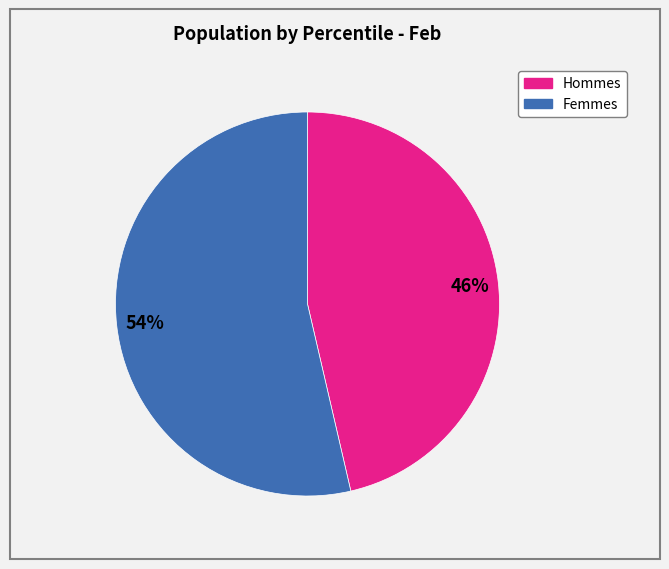

Does any single category account for the majority?

Yes